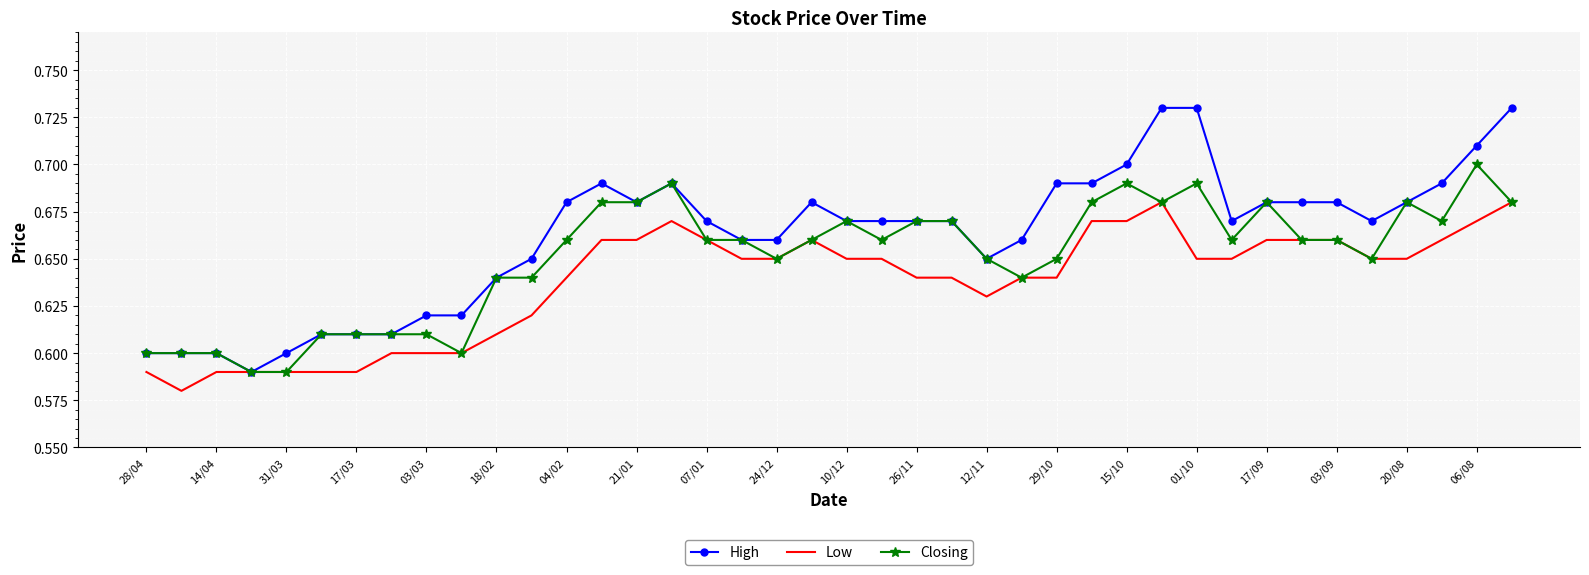

Rank the series by their maximum value, from lowest to highest.

Low, Closing, High